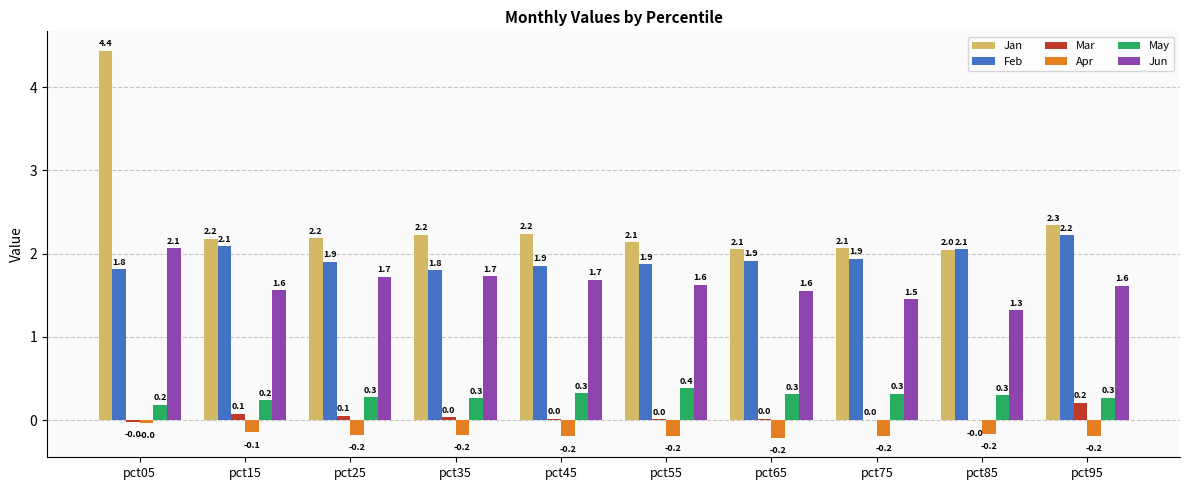

What is the total value across all series at pct05?

8.4